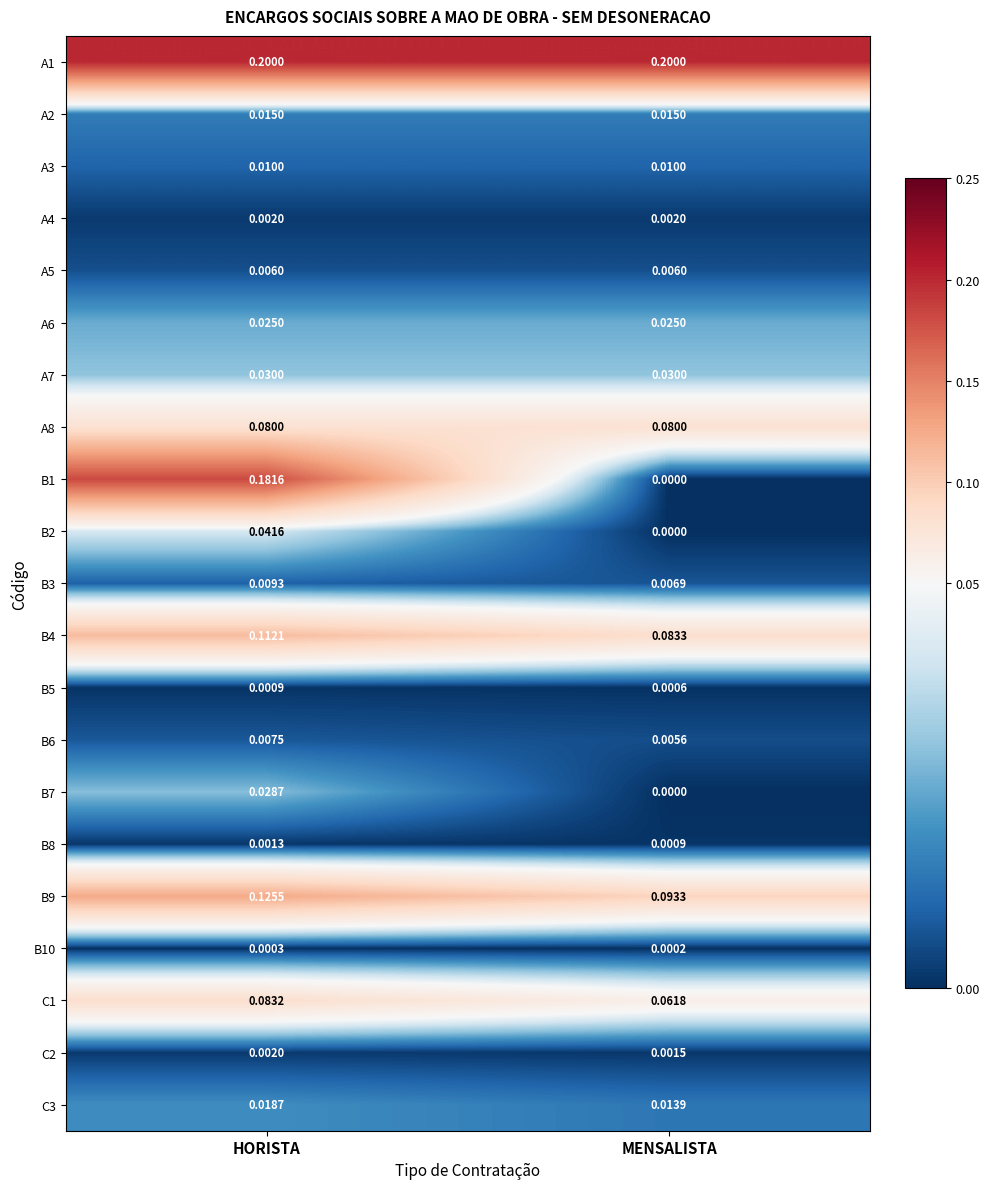

Which category has the lowest value in the B8 series?

MENSALISTA